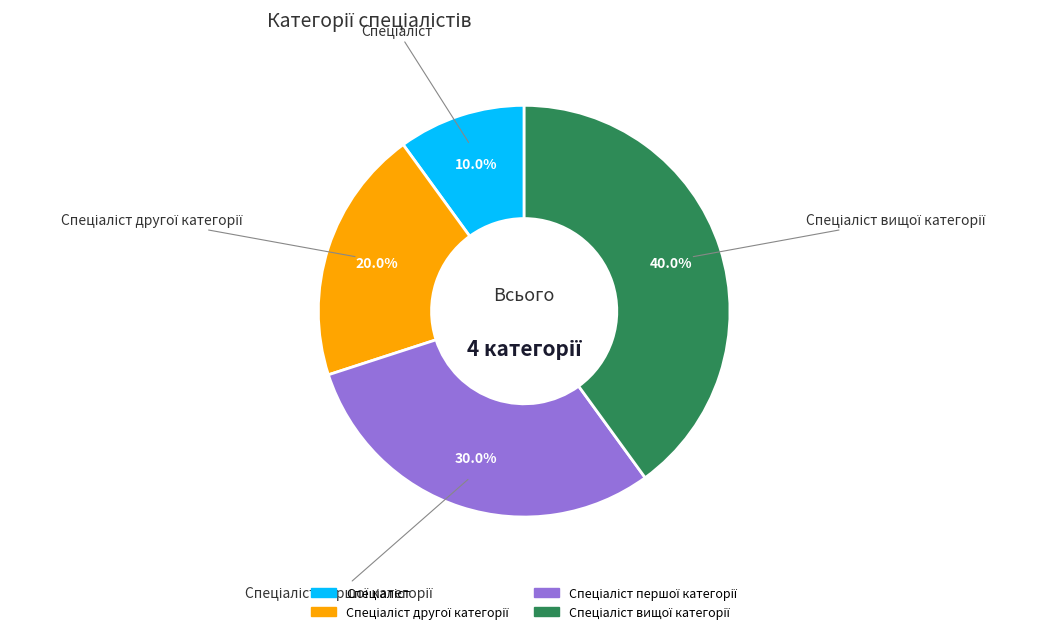

How many slices are in this pie chart?

4